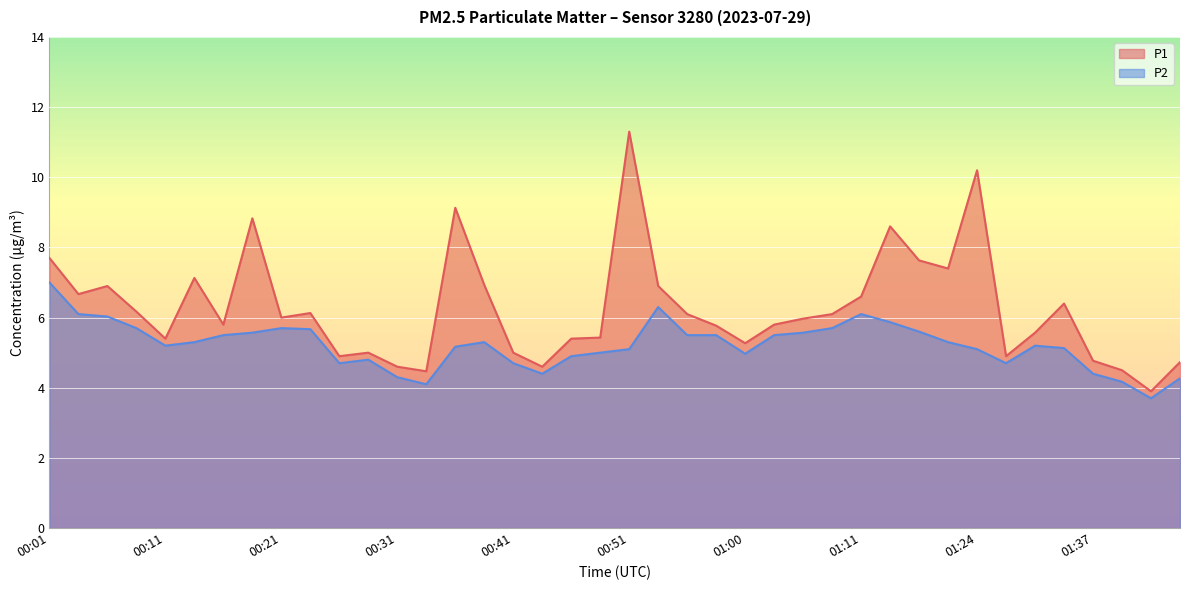

What position from the right is 00:14?

35